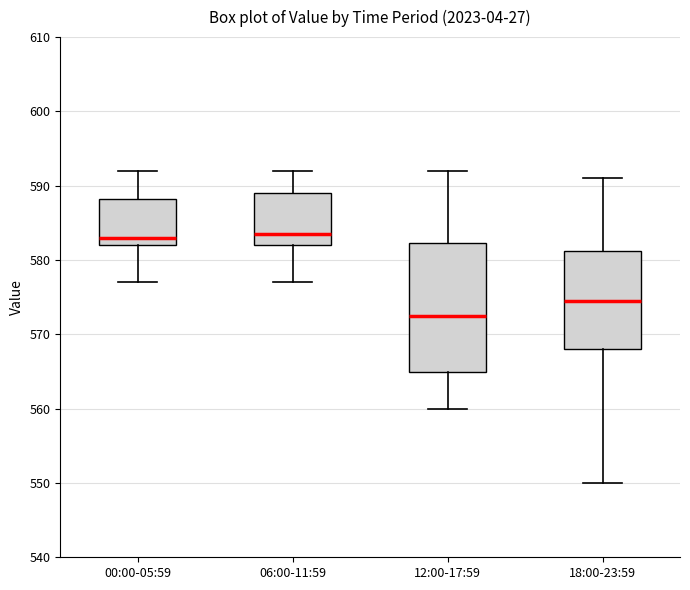

Where is the lower edge of the box for 18:00-23:59 on the y-axis? The values are not printed on the chart, so give them approximately, as read against the axis.

568